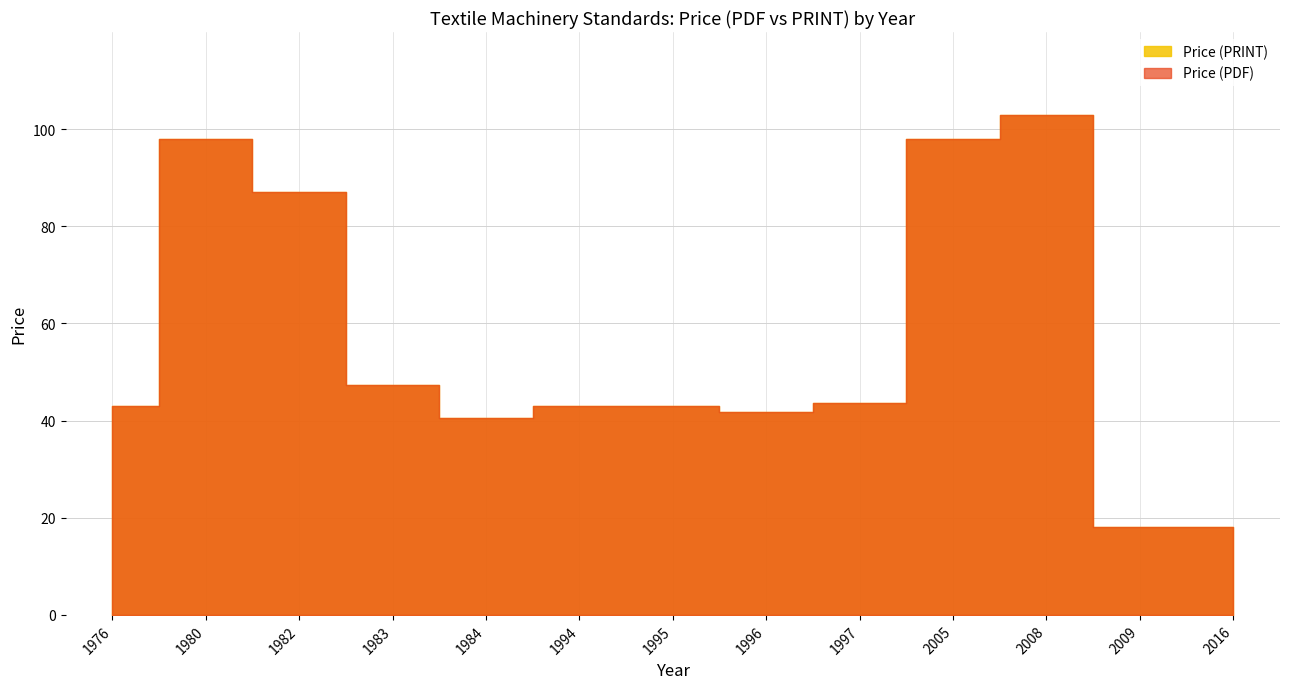

What is the total value across all series at 1997?

90.7